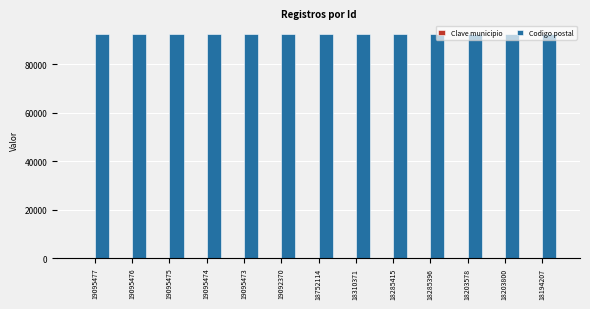

Are the bars horizontal?

No